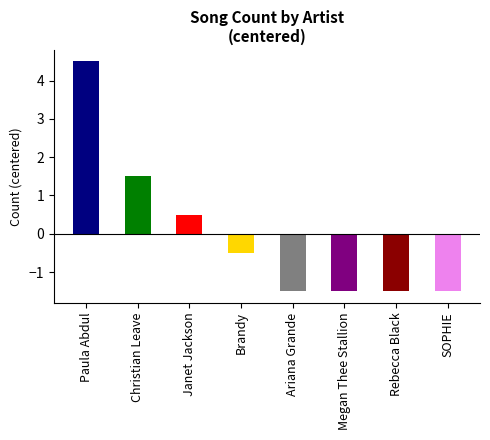

What is the label of the 5th bar from the right?

Brandy